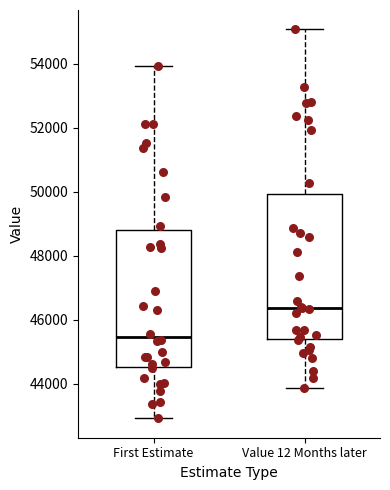

Where does the median line of the box for Value 12 Months later sit on the y-axis? The values are not printed on the chart, so give them approximately, as read against the axis.

46400